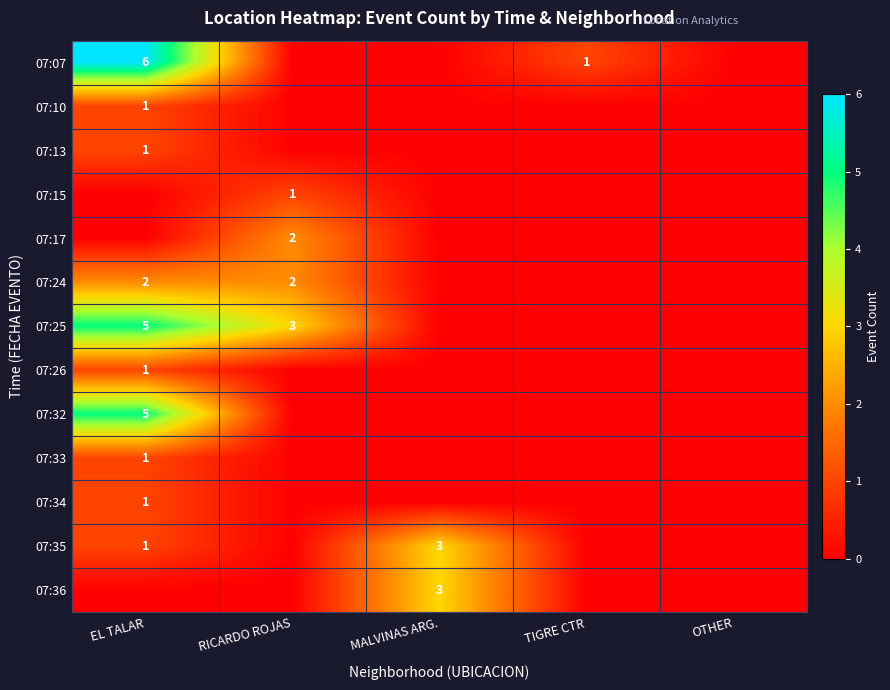

The 07:10 series shows 1 at EL TALAR. True or false?

True